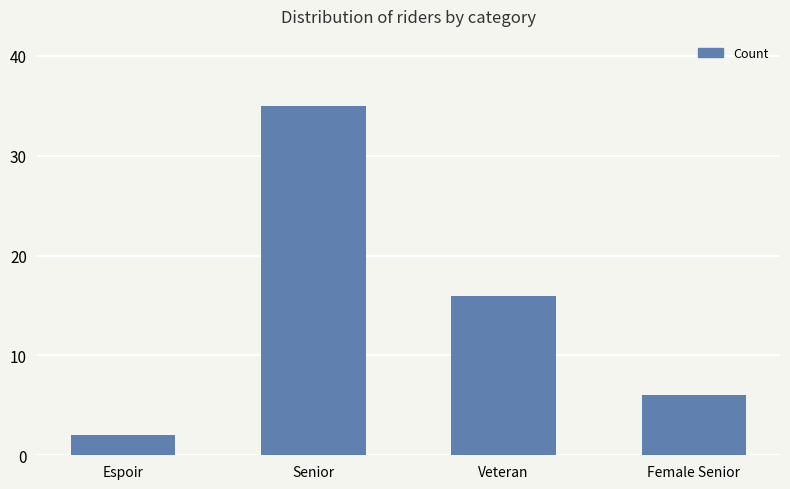

What is the sum of all values?

59